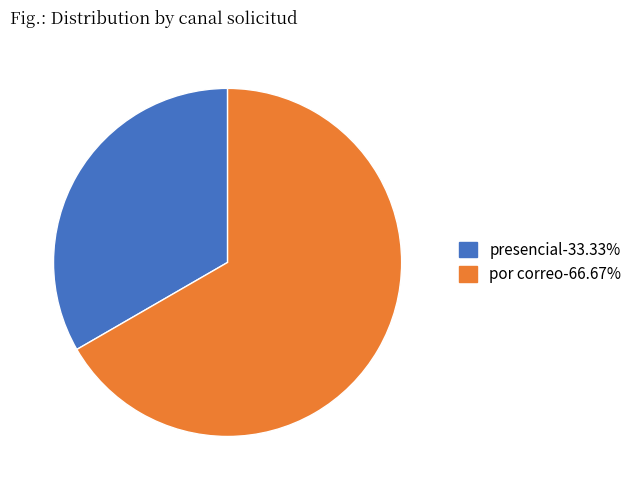

How many segments does this pie chart have?

2